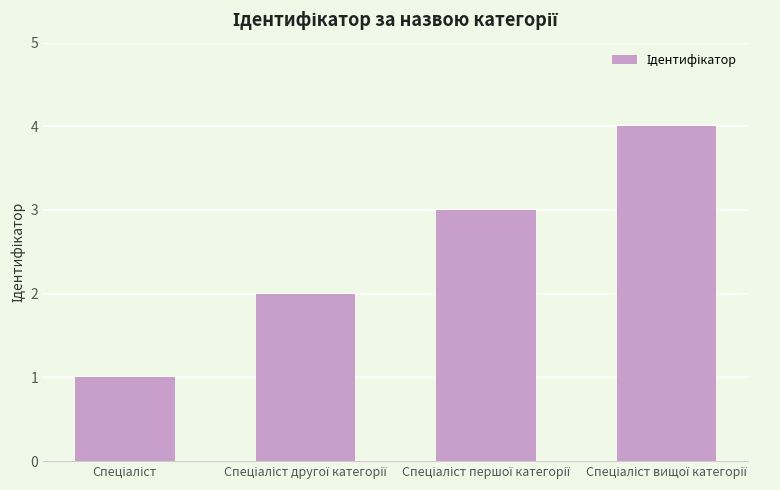

What is the sum of all values?

10